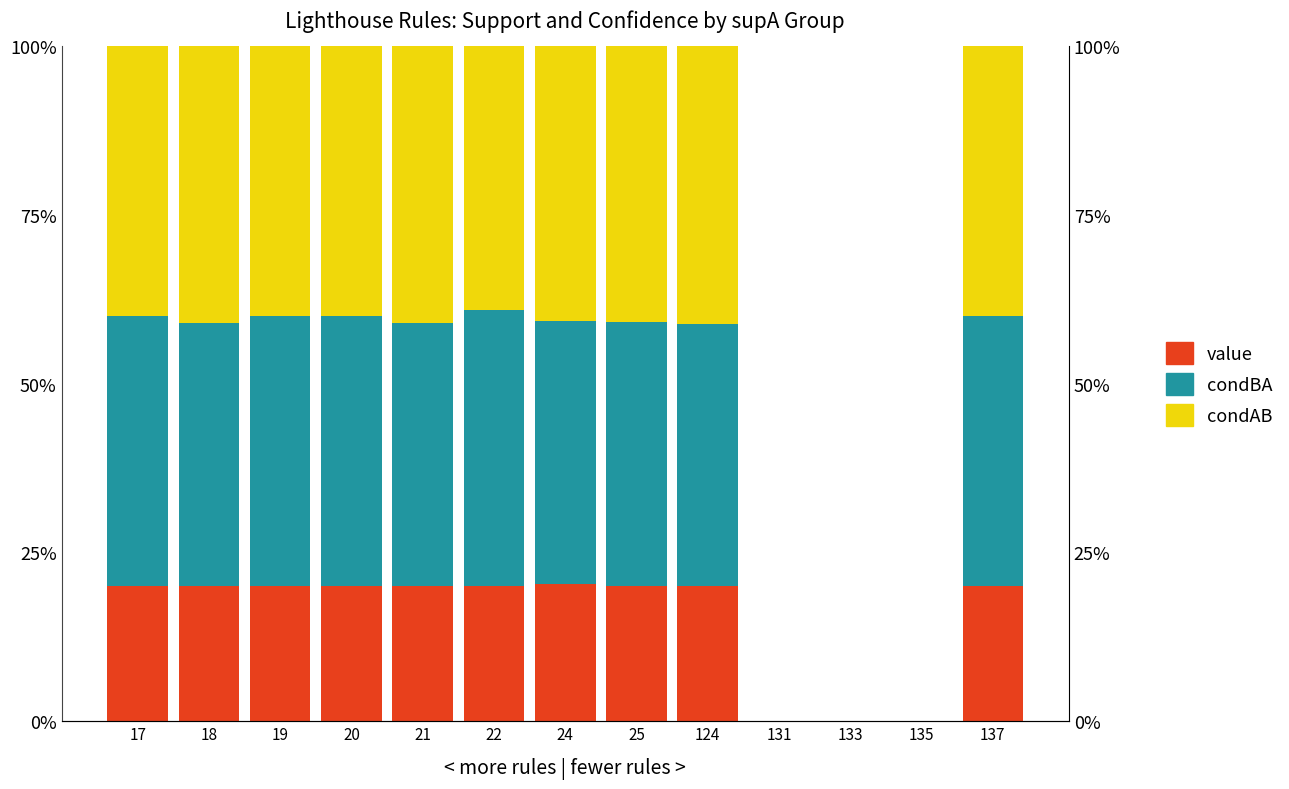

Is it true that condBA equals 0.1 at 25?

False